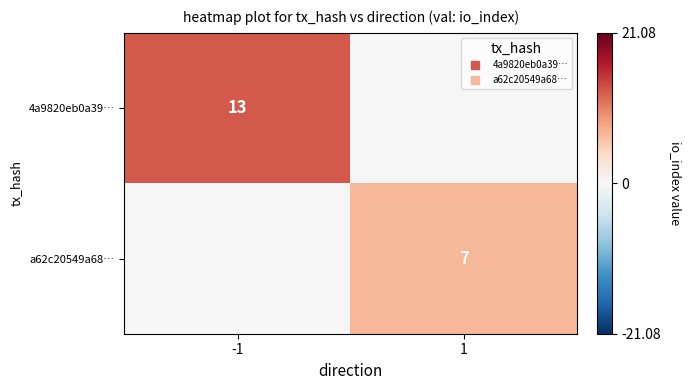

Is it true that a62c20549a68… equals 0 at -1?

True